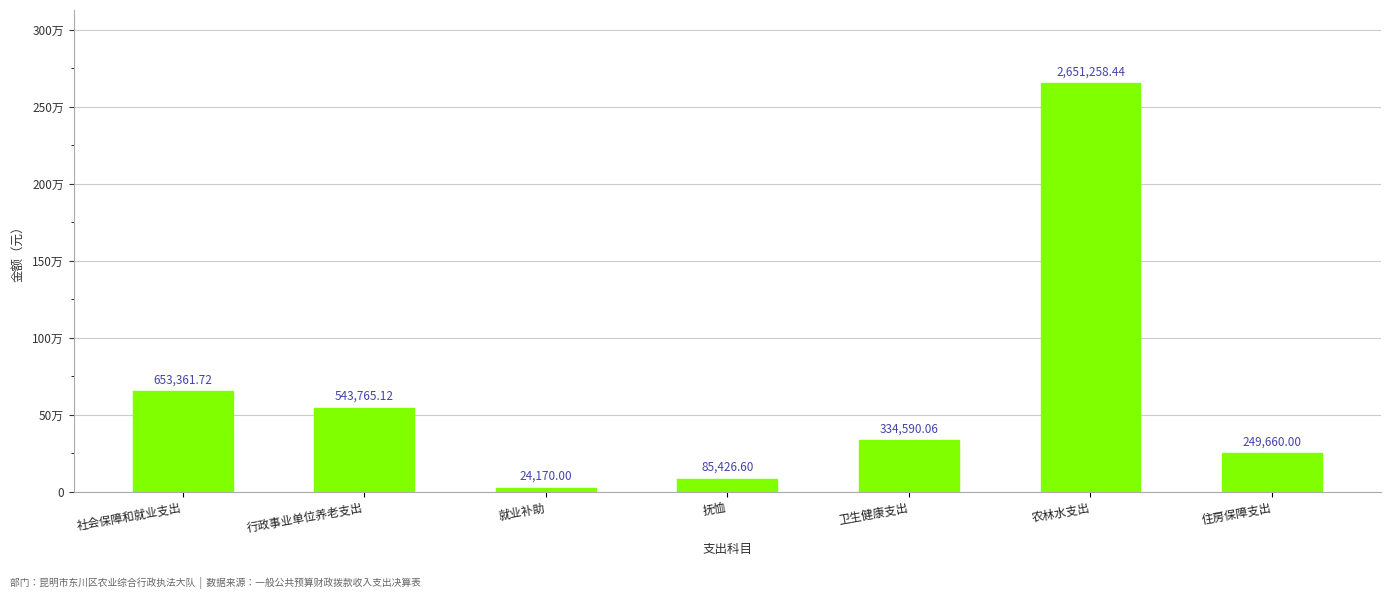

Are the bars horizontal?

No